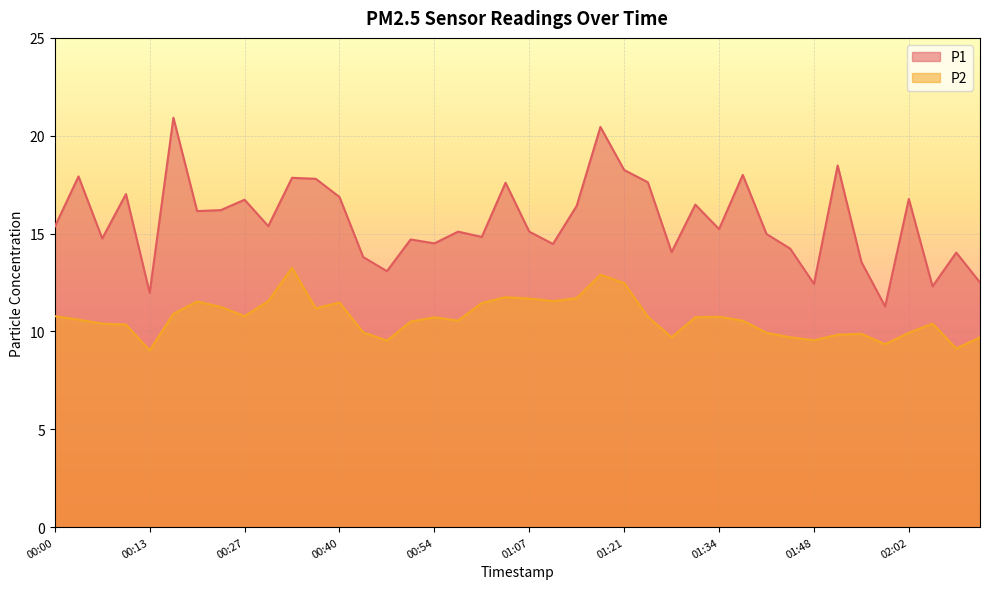

True or false: P2 and P1 intersect in this chart.

False